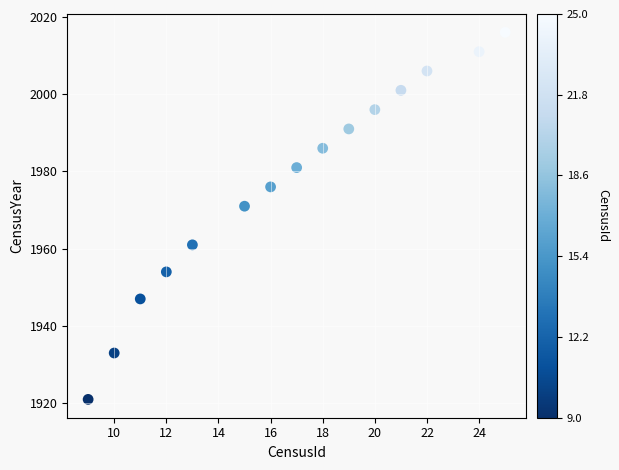

What is the range of Y values (max minus min)?

95